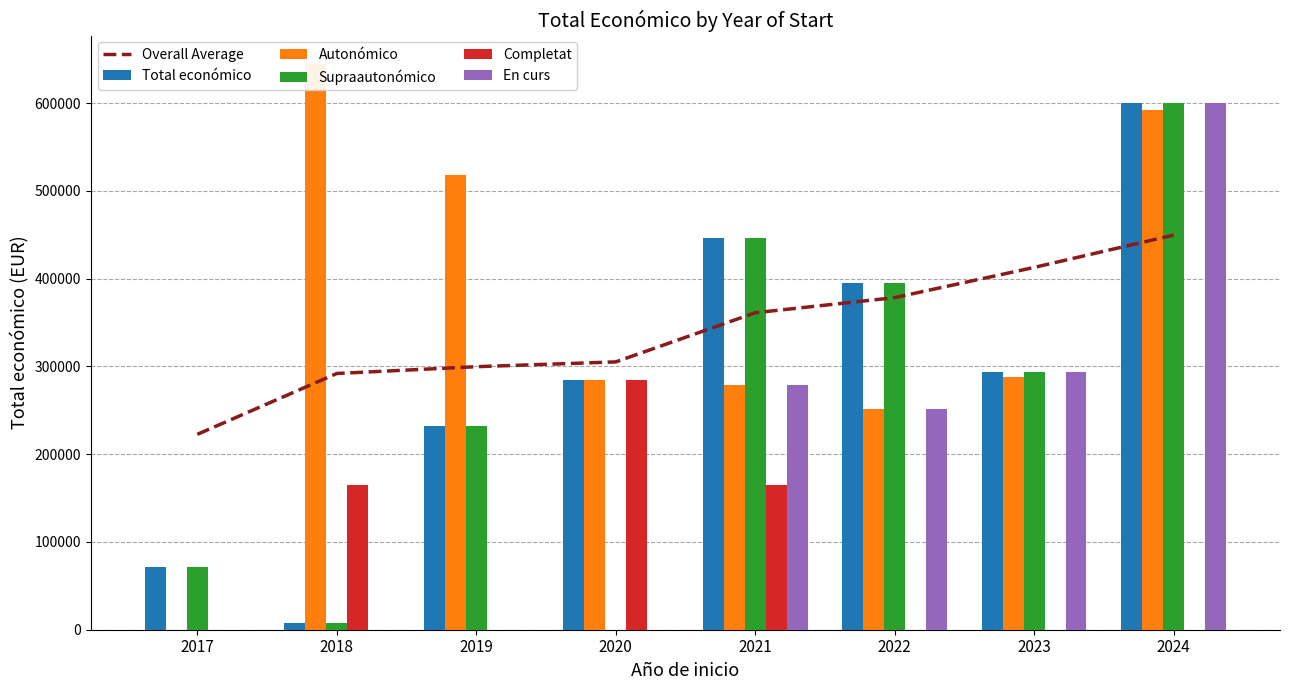

Reading left to right, what are all the values shown in this chart?

Overall Average: 2017=222637	2018=291981	2019=299719	2020=305185	2021=361208	2022=378426	2023=412853	2024=449671
Total económico: 2017=71800	2018=7960	2019=232189	2020=284756	2021=446440	2022=395340	2023=293645	2024=599986
Autonómico: 2017=0	2018=644817	2019=518127	2020=284756	2021=278602	2022=251662	2023=287593	2024=592475
Supraautonómico: 2017=71800	2018=7960	2019=232189	2020=0	2021=446440	2022=395340	2023=293645	2024=599986
Completat: 2017=0	2018=165000	2019=0	2020=284756	2021=165000	2022=0	2023=0	2024=0
En curs: 2017=0	2018=0	2019=0	2020=0	2021=278602	2022=251662	2023=293645	2024=599986